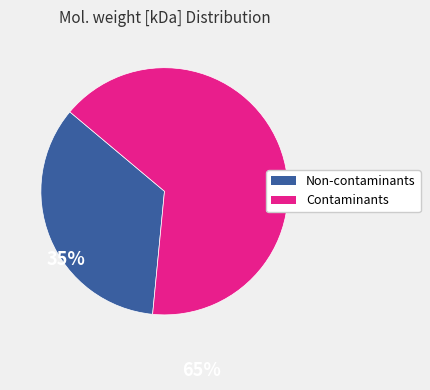

Is there any slice that represents more than half of the pie?

Yes